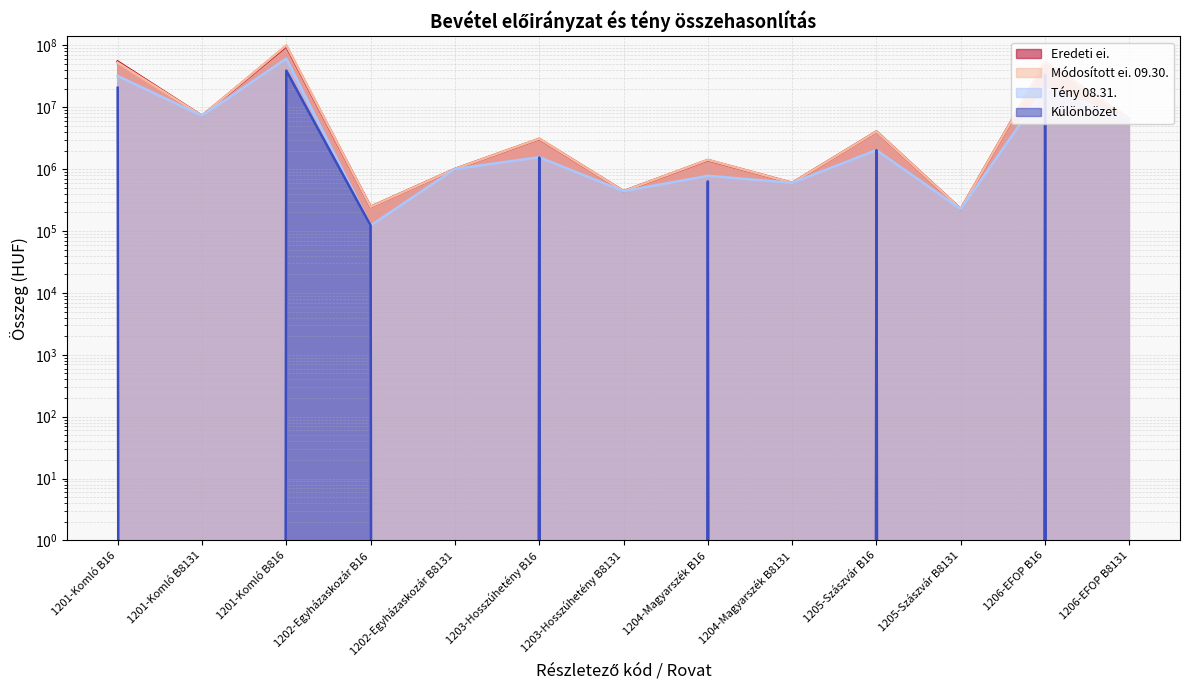

Reading right to left, what are all the values shown in this chart?

Eredeti ei.: 6467166	53627392	226299	4056383	599759	1403439	440959	3086953	1005557	245982	96985672	7273070	54810810
Módosított ei. 09.30.: 6467166	53627392	226299	4056383	599759	1414887	440959	3103704	1005557	245982	100329672	7273070	52737886
Tény 08.31.: 6467166	20202943	226299	2028192	599759	780469	440959	1560228	1005557	122992	61177949	7273070	32060981
Különbözet: 0	33424449	0	2028191	0	634418	0	1543476	0	122990	39151723	0	20676905